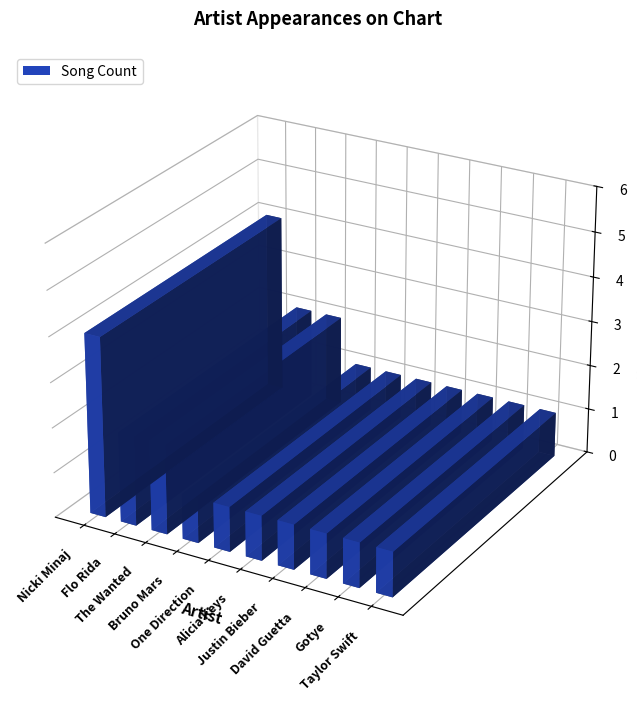

Rank the categories by value from highest to lowest.

Nicki Minaj, Flo Rida, The Wanted, Bruno Mars, One Direction, Alicia Keys, Justin Bieber, David Guetta, Gotye, Taylor Swift